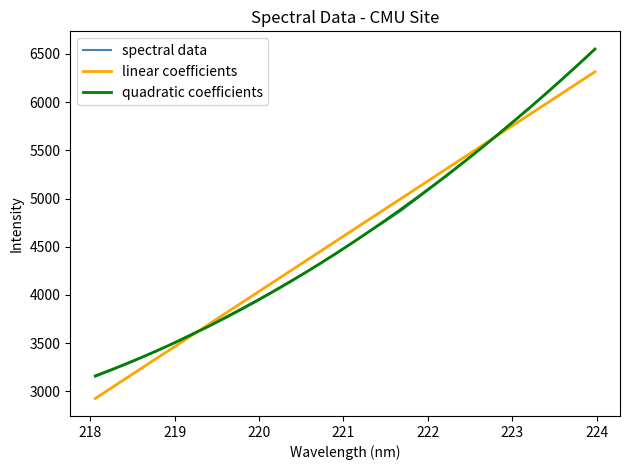

What is the lowest value of the linear coefficients series?

2926.7